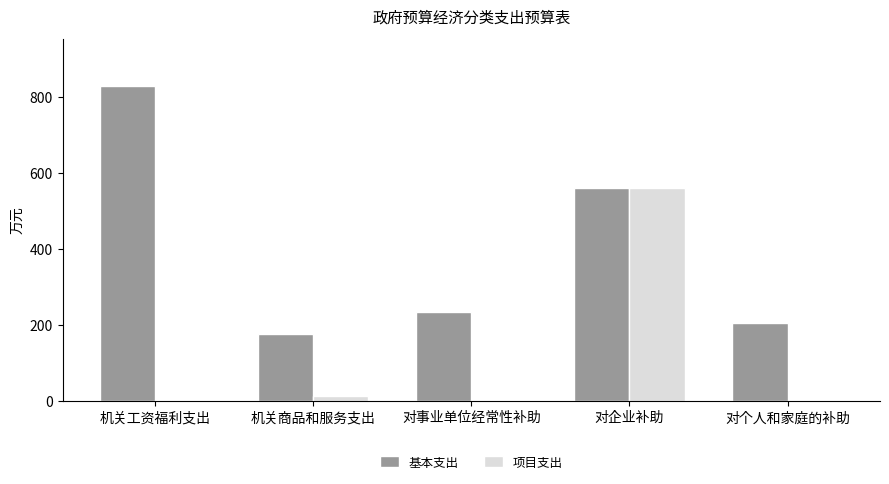

Which series changed the most between 机关工资福利支出 and 机关商品和服务支出?

基本支出